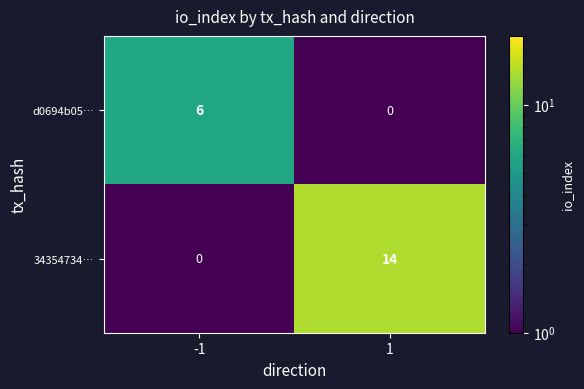

Count the number of data series in this chart.

2